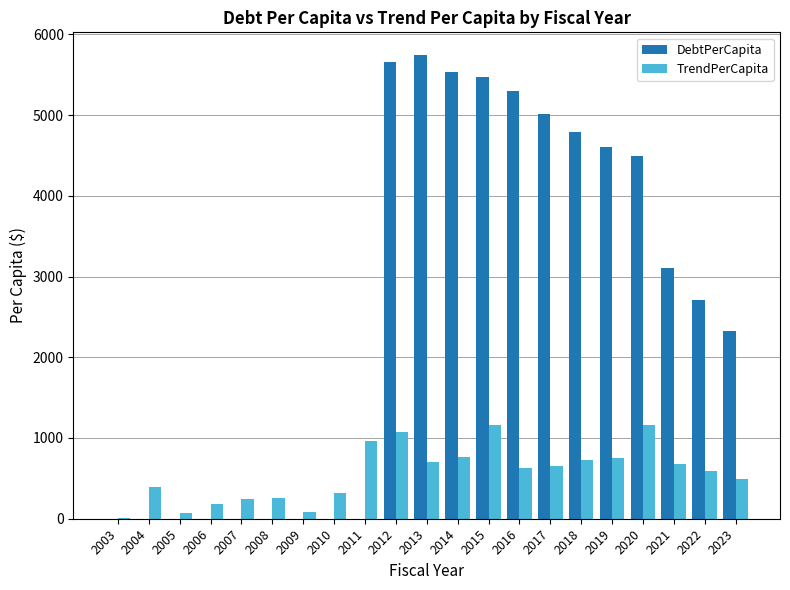

At which category does the chart reach its peak across all series?

2013